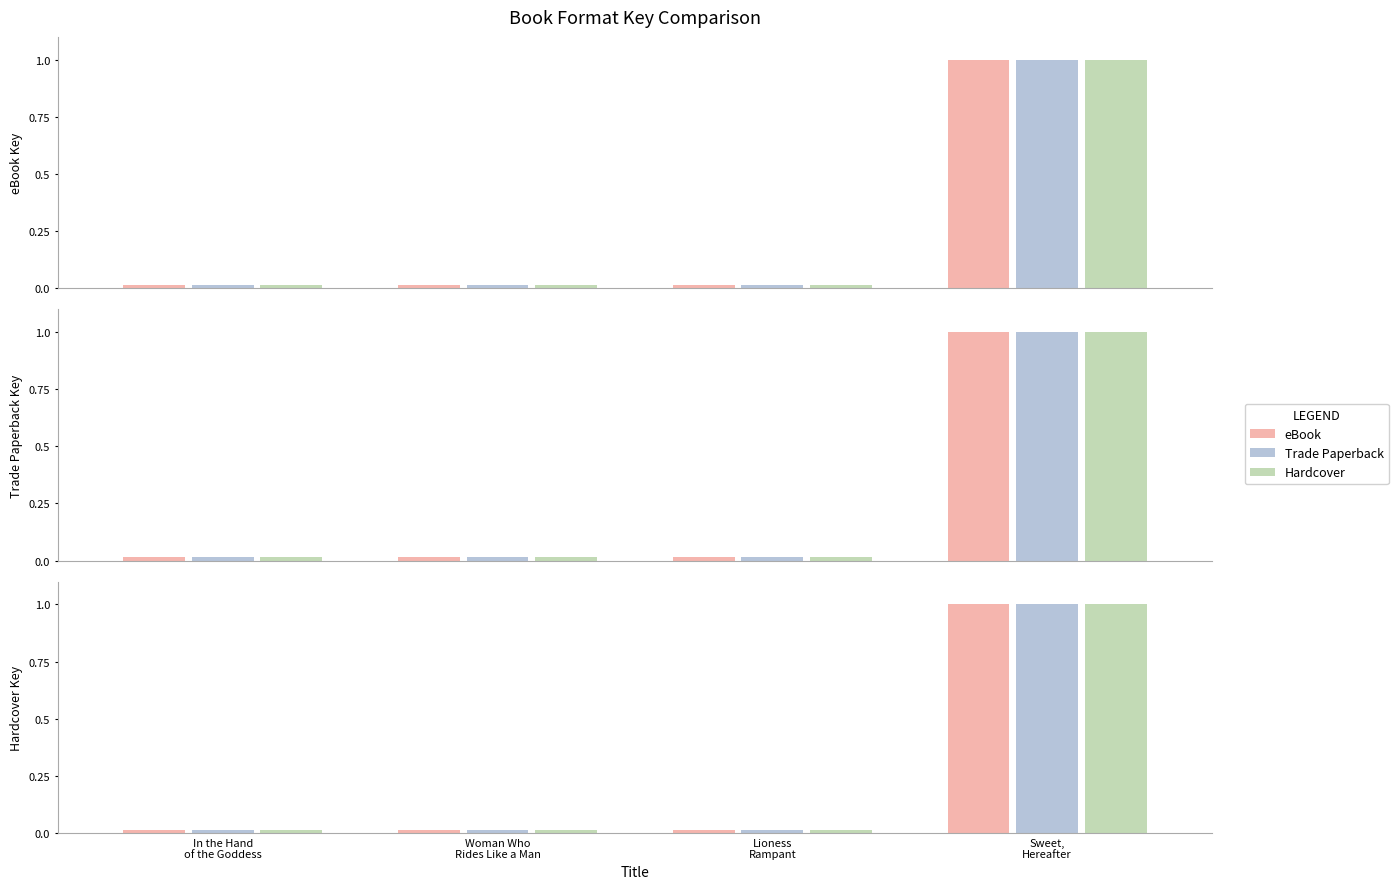

What is the maximum value for eBook?

1.0